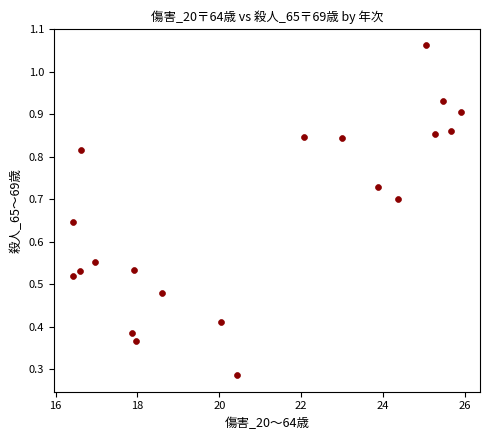

What is the range of X values (max minus min)?

9.5